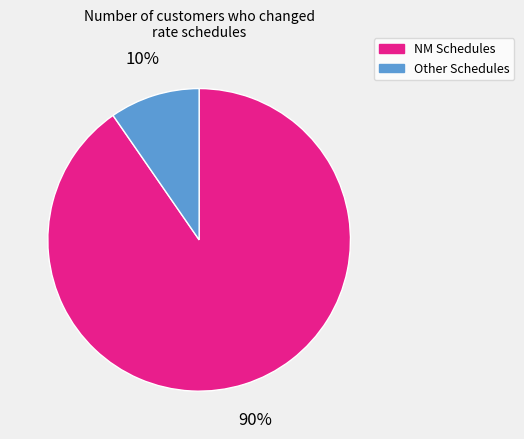

Combined, do Other Schedules and NM Schedules account for over 50%?

Yes